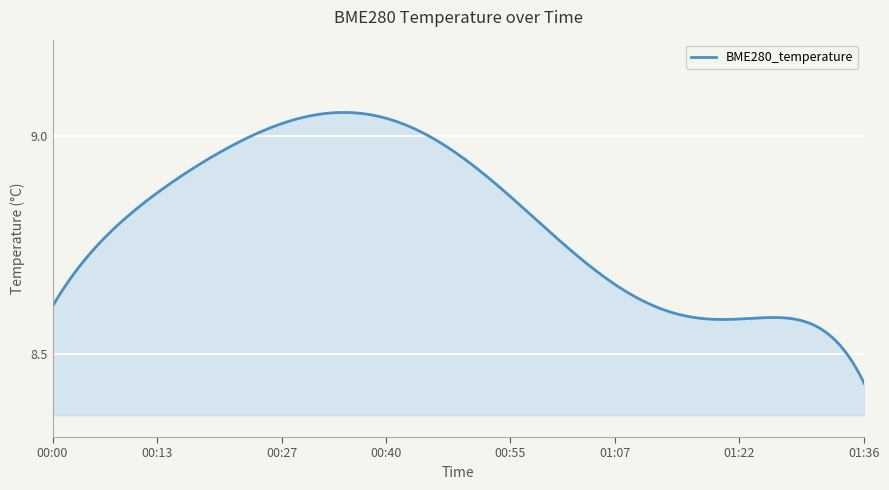

What is the difference between the maximum and minimum values?

0.6